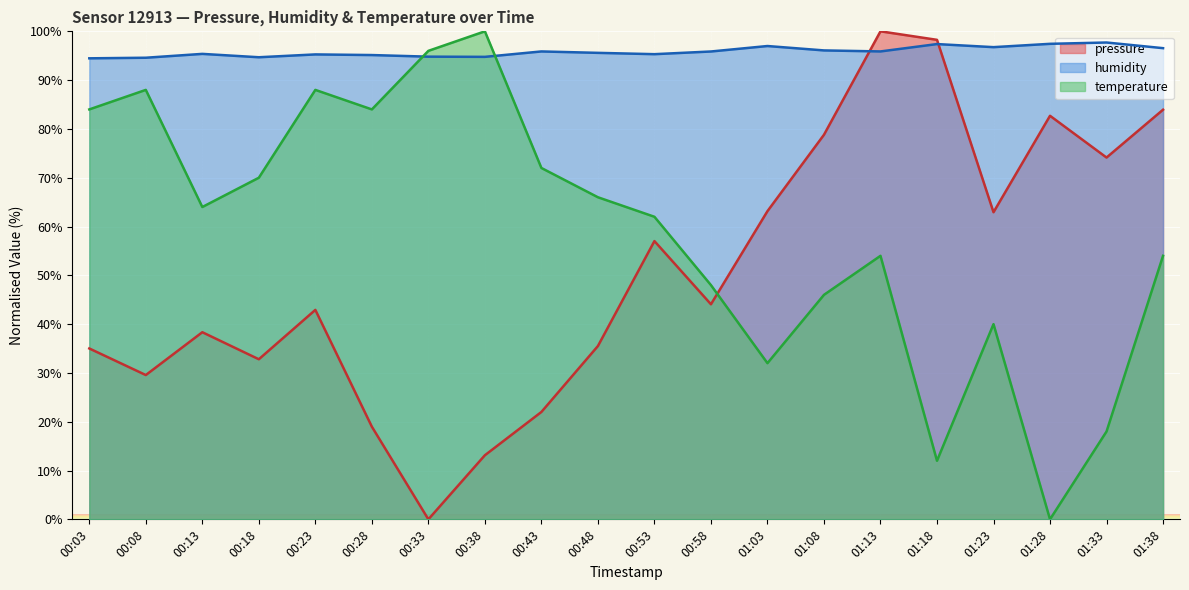

Reading left to right, transcribe all the data shown in this chart.

pressure: 35.0	29.6	38.3	32.8	42.9	19.0	0.0	13.1	22.0	35.5	57.0	44.1	63.1	78.8	100.0	98.3	62.9	82.7	74.1	83.9
humidity: 94.5	94.6	95.4	94.7	95.3	95.1	94.8	94.8	95.9	95.6	95.3	95.9	97.0	96.1	95.9	97.4	96.8	97.4	97.7	96.5
temperature: 84.0	88.0	64.0	70.0	88.0	84.0	96.0	100.0	72.0	66.0	62.0	48.0	32.0	46.0	54.0	12.0	40.0	0.0	18.0	54.0